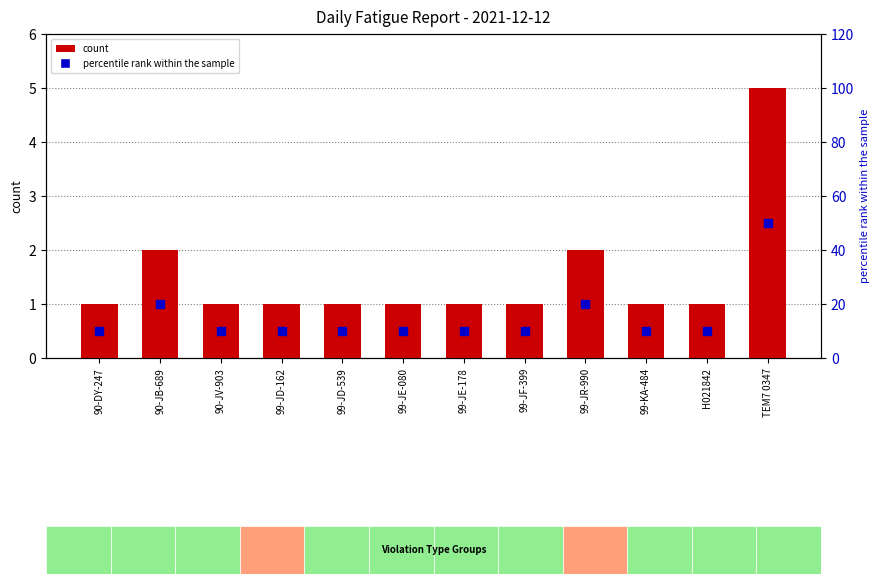

Is the value of count at TEM7 0347 greater than the value of percentile rank within the sample at 90-JB-689?

No